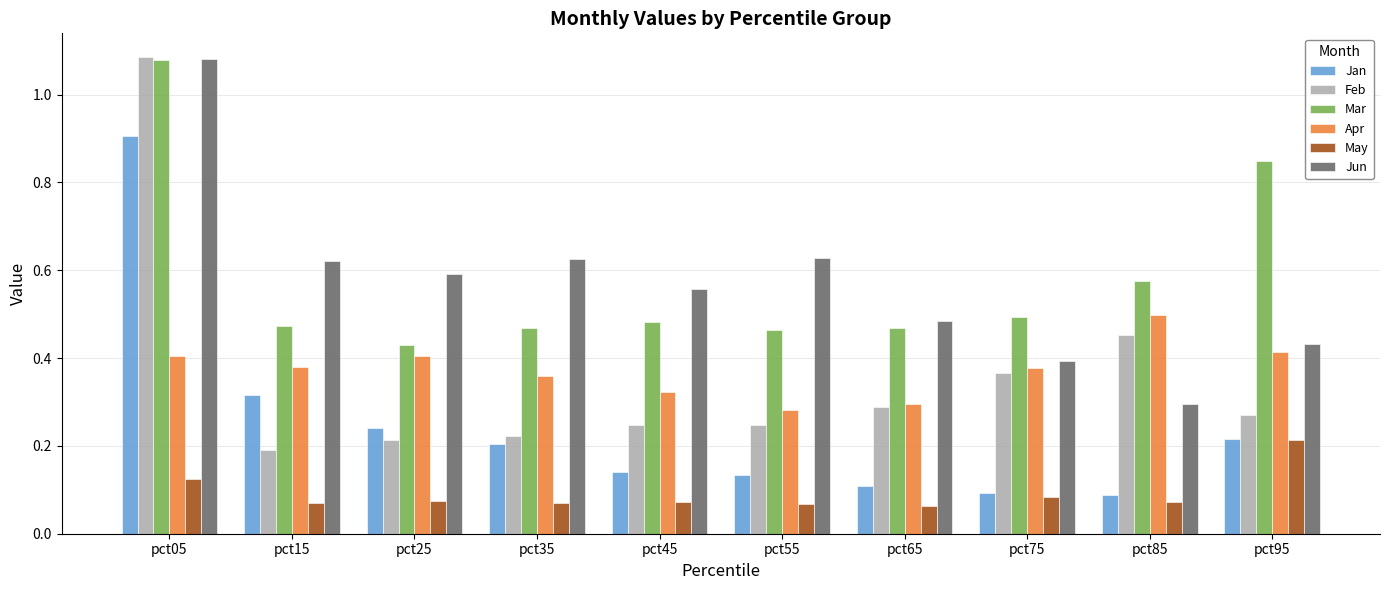

Between pct75 and pct95, which series saw the biggest shift?

Mar